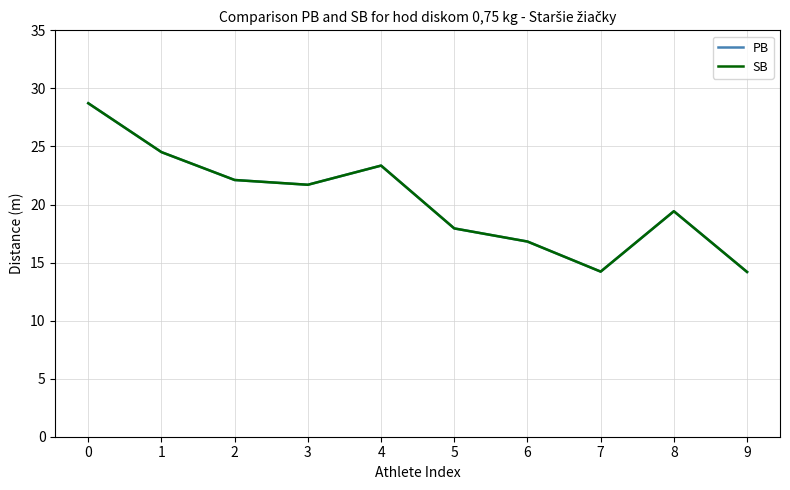

What is the maximum value shown in the chart?

28.7